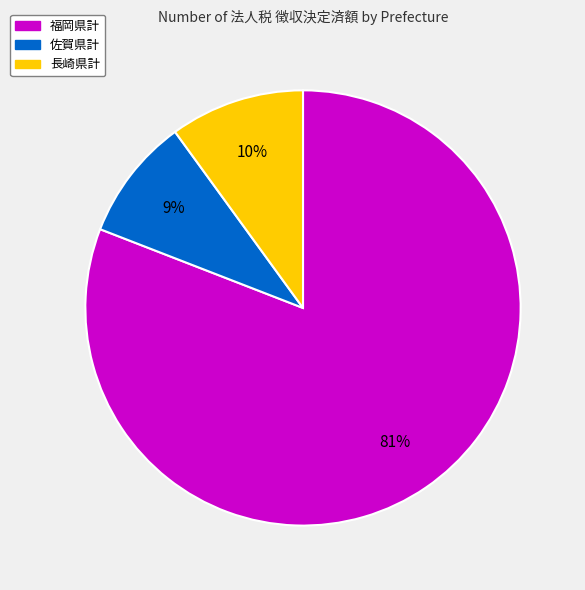

Which has a higher value, 福岡県計 or 長崎県計?

福岡県計